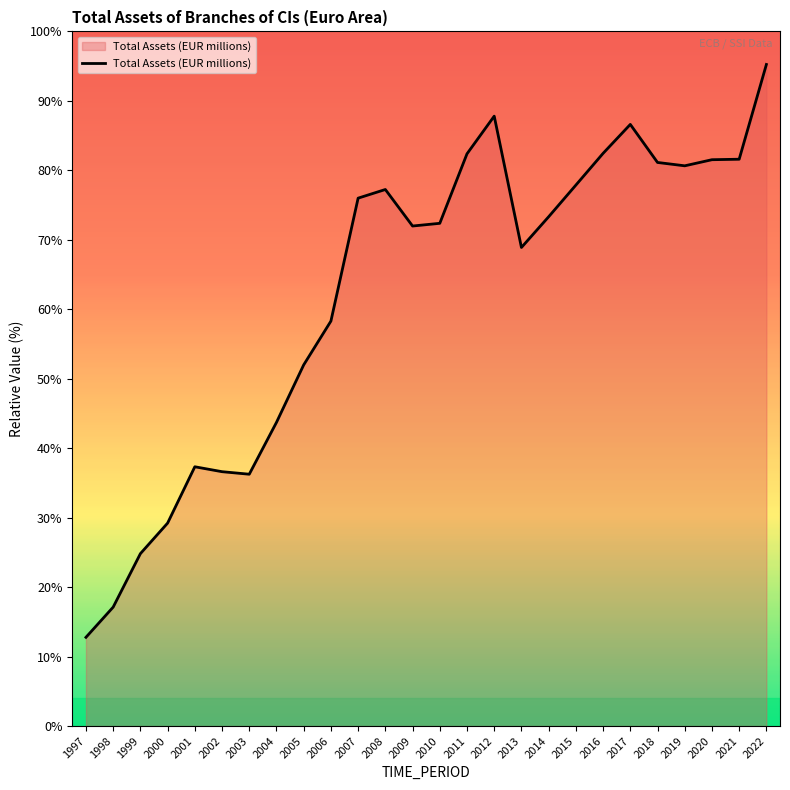

At which category does the chart reach its minimum across all series?

1997